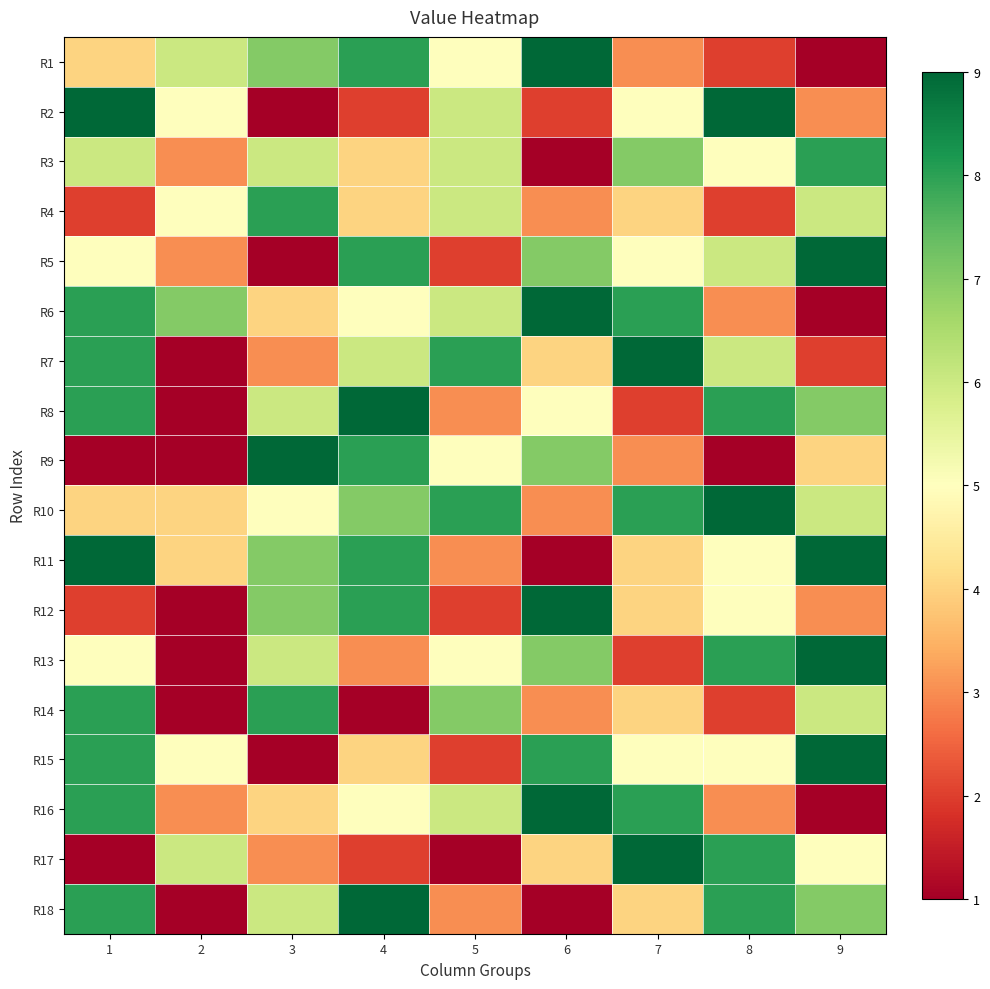

Rank the series by their maximum value, from lowest to highest.

R3, R4, R14, R1, R2, R5, R6, R7, R8, R9, R10, R11, R12, R13, R15, R16, R17, R18